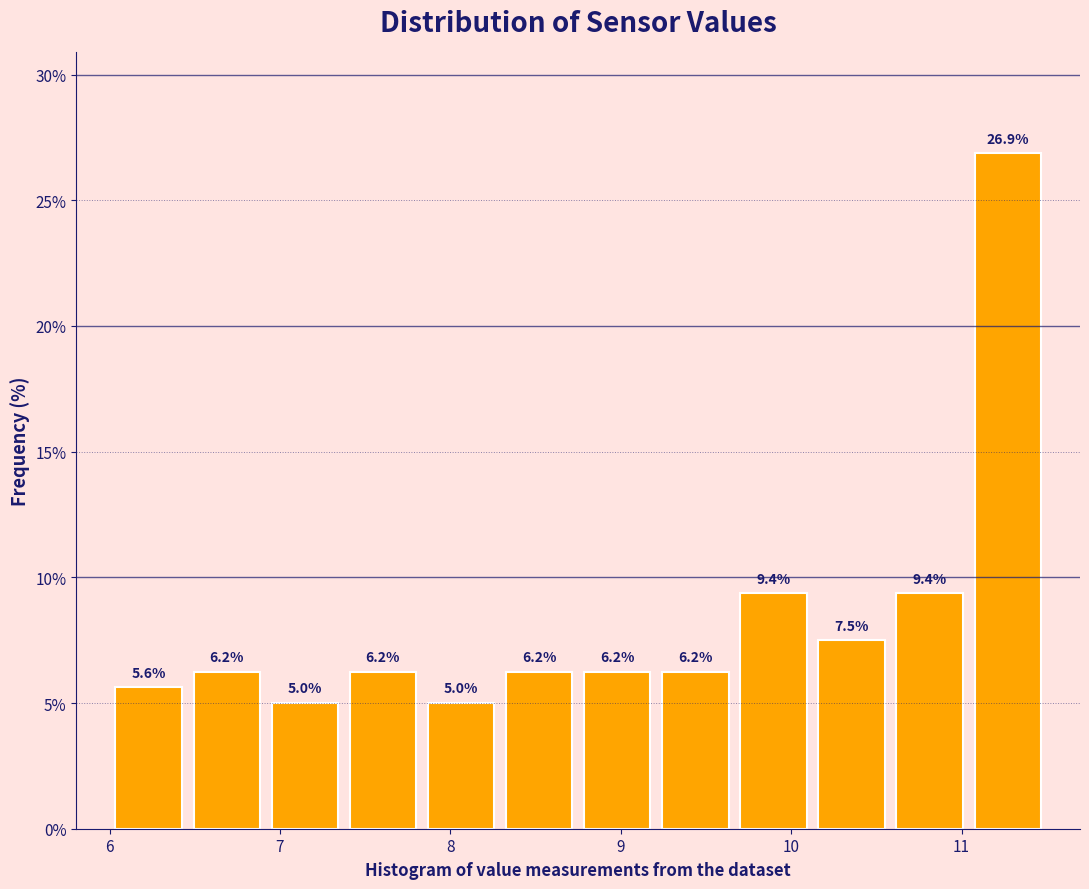

Reading left to right, transcribe this chart: for each bar, give the range it covers on the x-axis and its height. The bar edges are not printed on the chart, so give them approximately, as read against the axis.

6.0 to 6.5: 5.6
6.5 to 6.9: 6.2
6.9 to 7.4: 5.0
7.4 to 7.8: 6.2
7.8 to 8.3: 5.0
8.3 to 8.8: 6.2
8.8 to 9.2: 6.2
9.2 to 9.7: 6.2
9.7 to 10.1: 9.4
10.1 to 10.6: 7.5
10.6 to 11.0: 9.4
11.0 to 11.5: 26.9